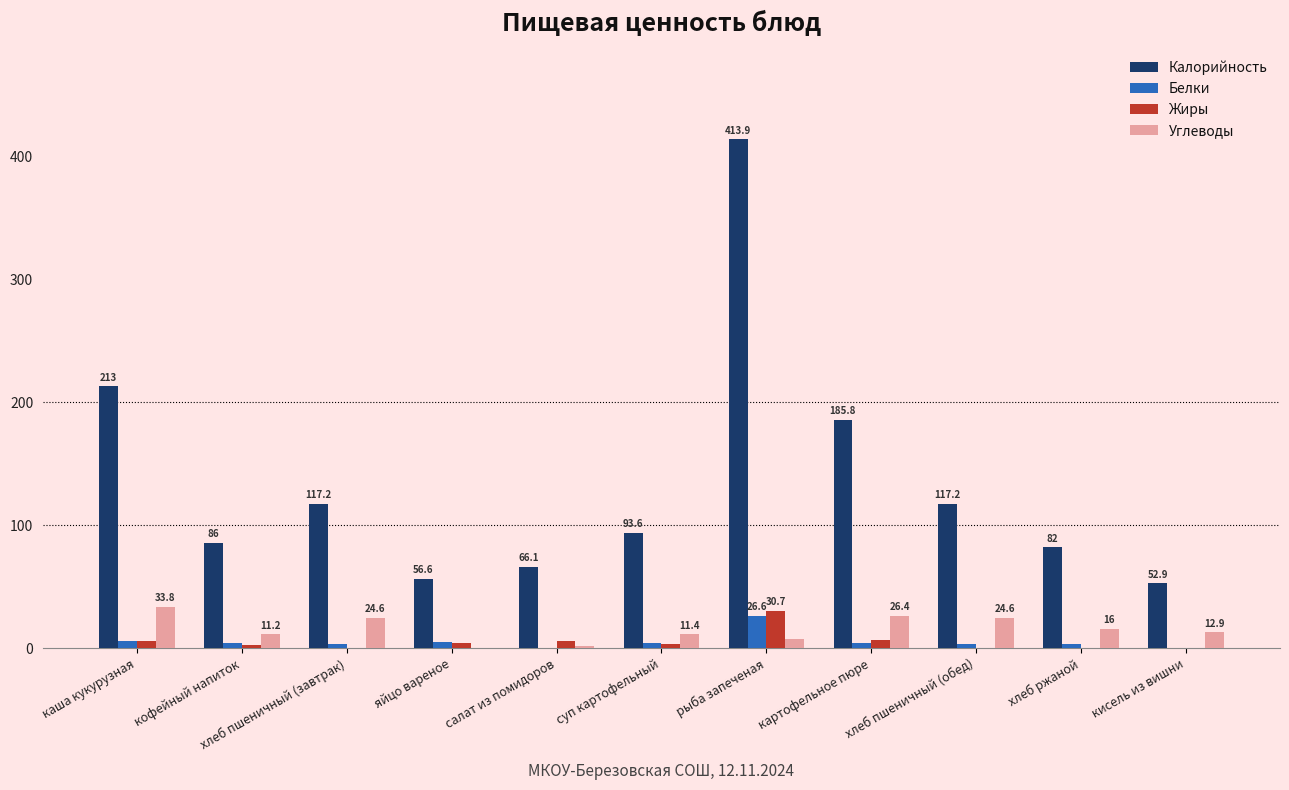

Is it true that Калорийность equals 36.8 at салат из помидоров?

False